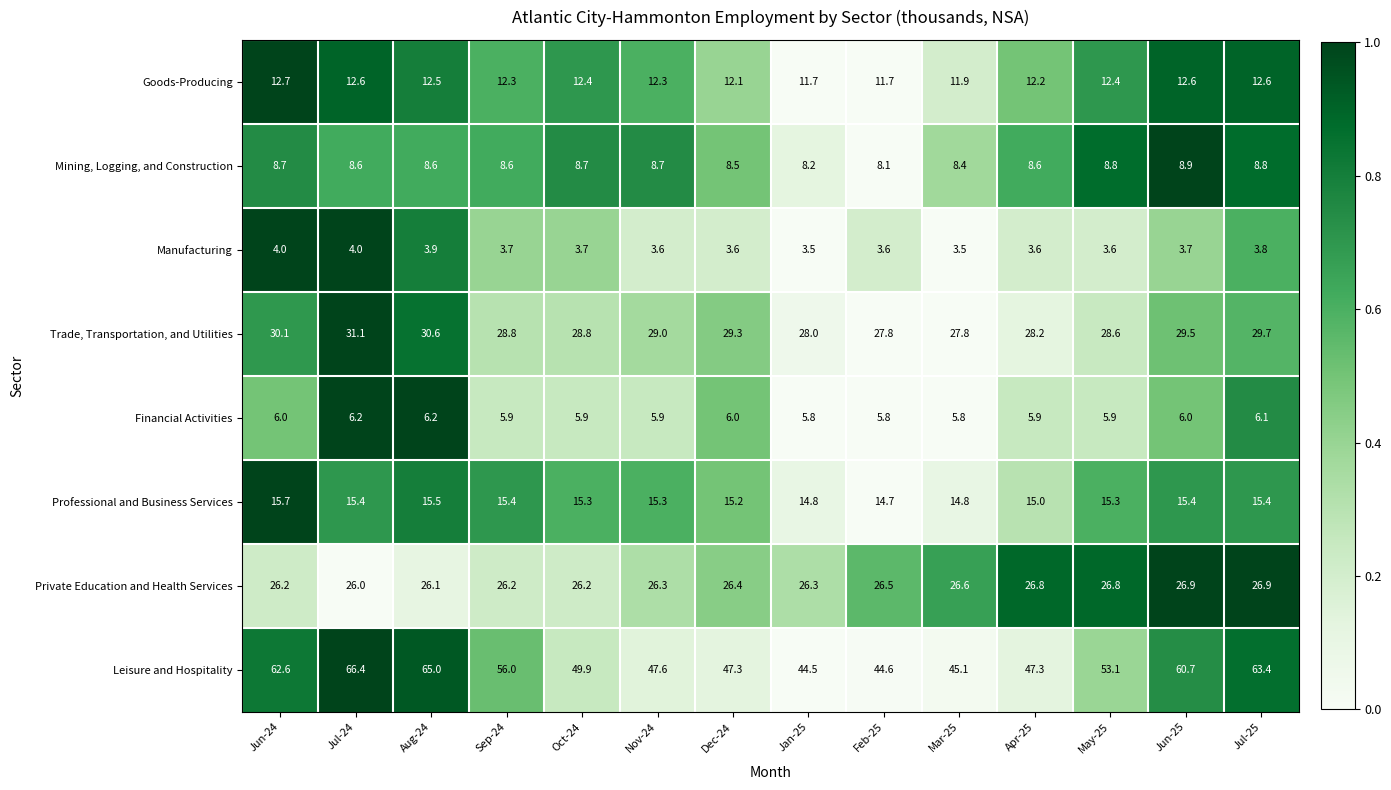

At which category is the sum across all series the highest?

Jul-24